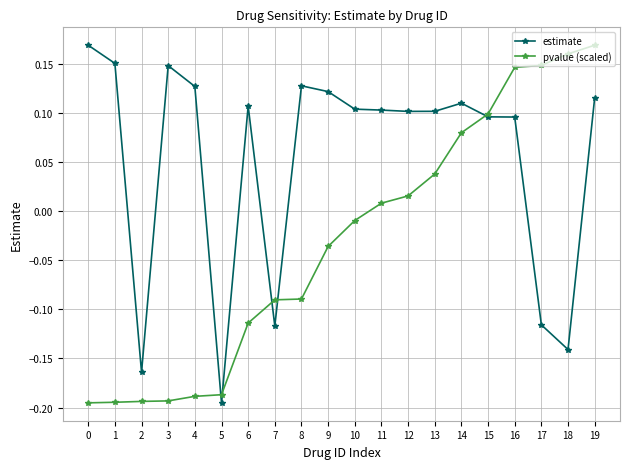

At which category is the sum across all series the highest?

19